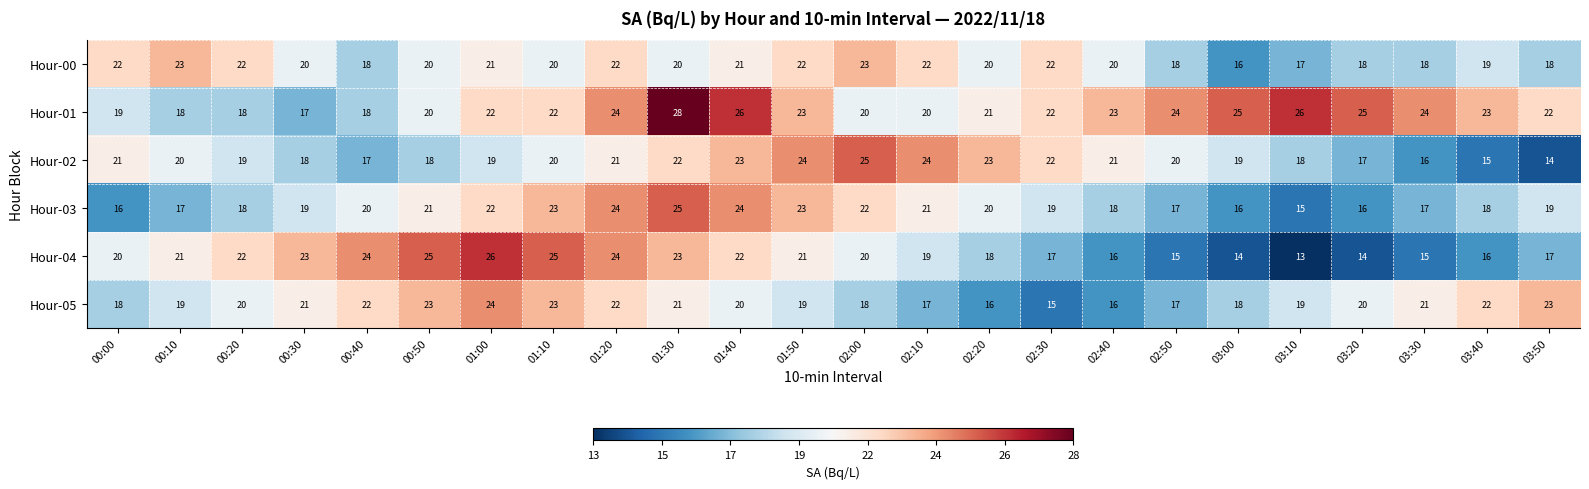

What is the difference between the highest and lowest values at 01:50?

5